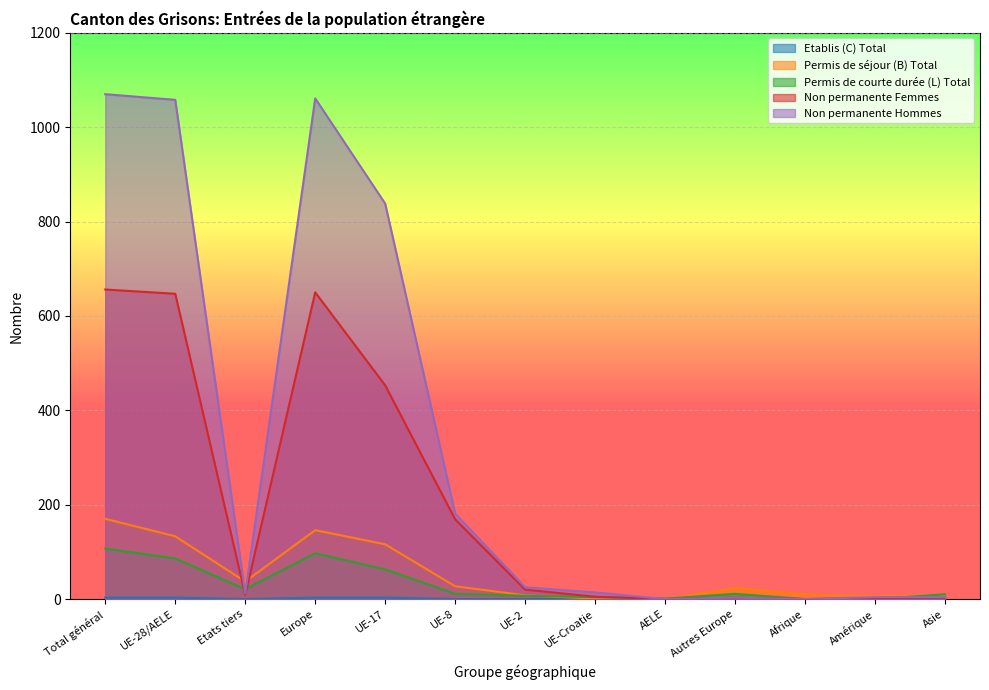

What is the difference between the maximum and minimum values in the Etablis (C) Total series?

3